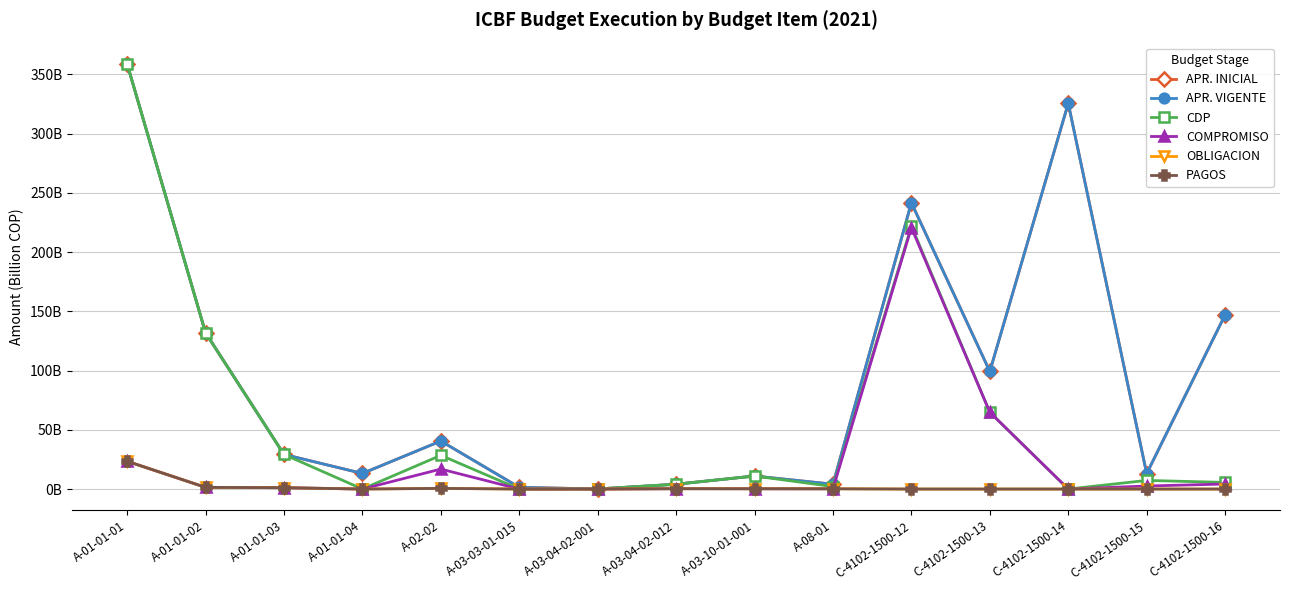

Which category has the highest value in the OBLIGACION series?

A-01-01-01